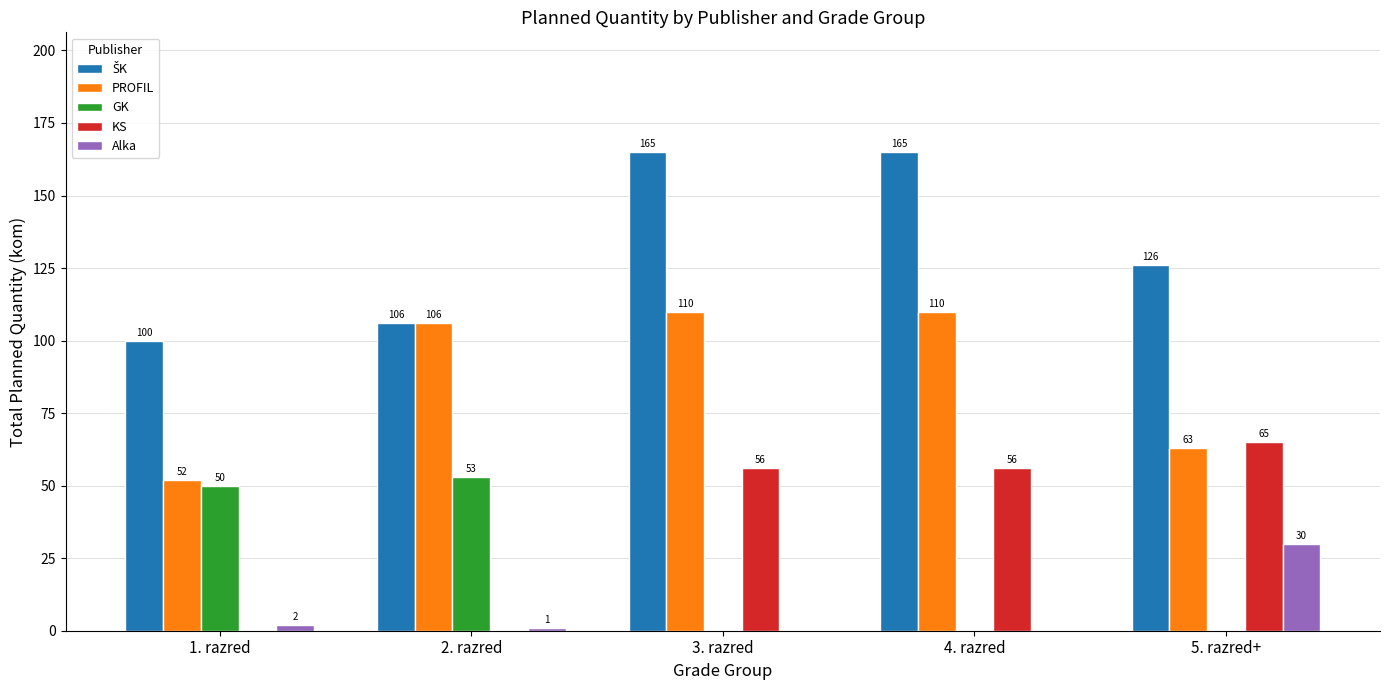

What is the sum of the PROFIL values at 5. razred+ and 1. razred?

115